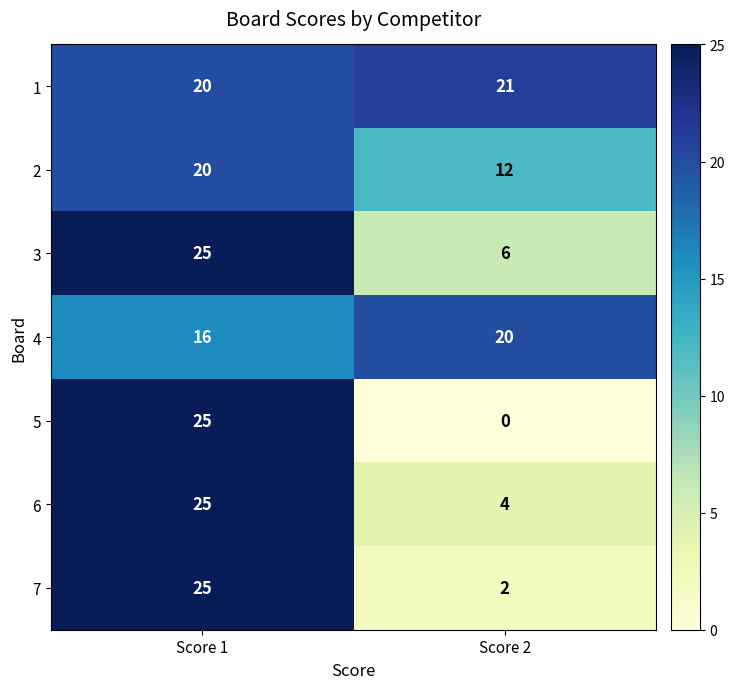

True or false: 1 has a value of 21 at Score 2.

True